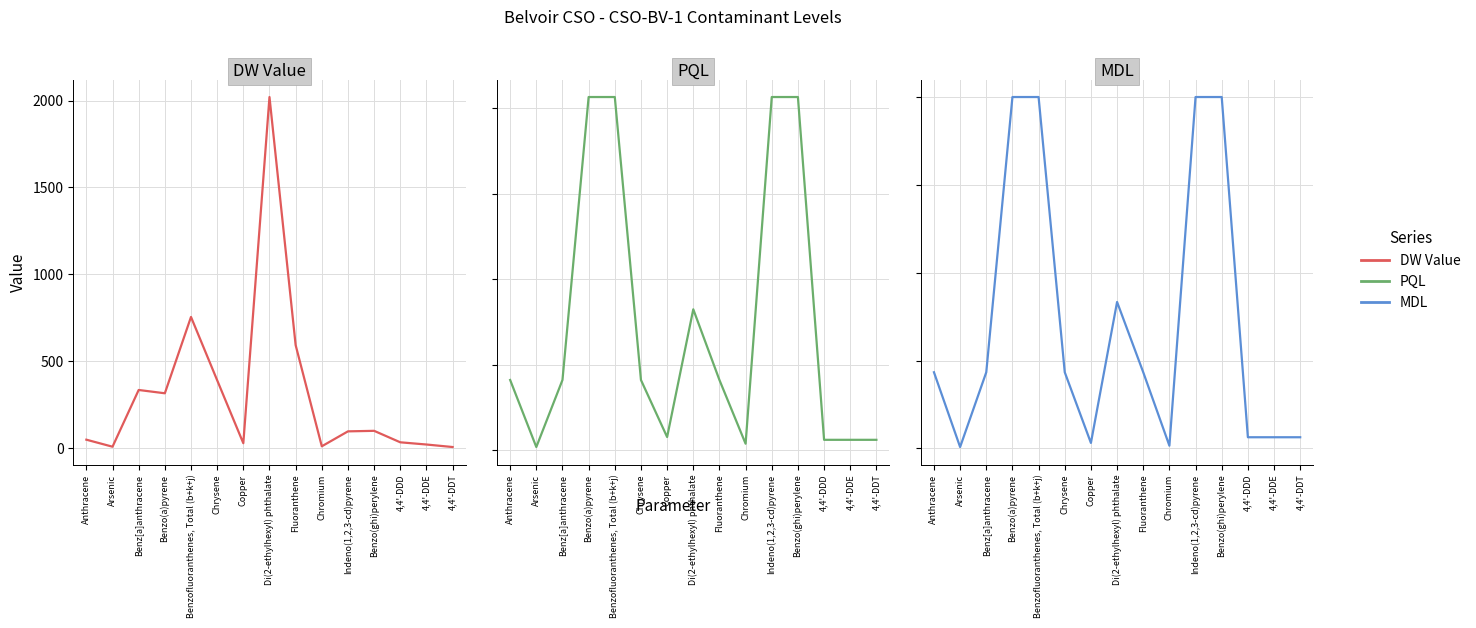

What is the maximum value for PQL?

124.0